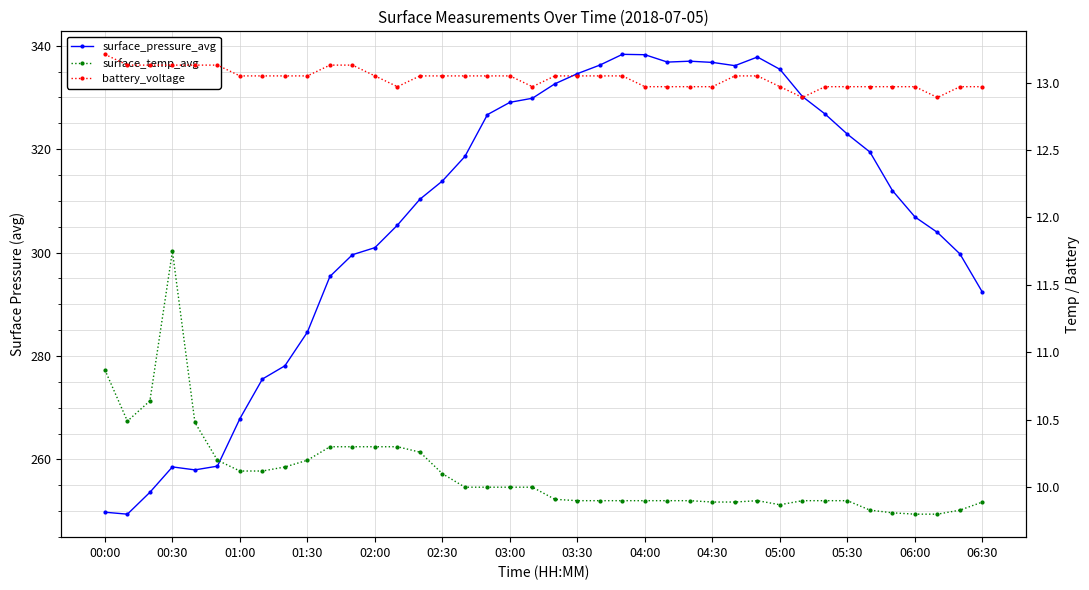

What are all the series names shown in the legend?

surface_pressure_avg, surface_temp_avg, battery_voltage